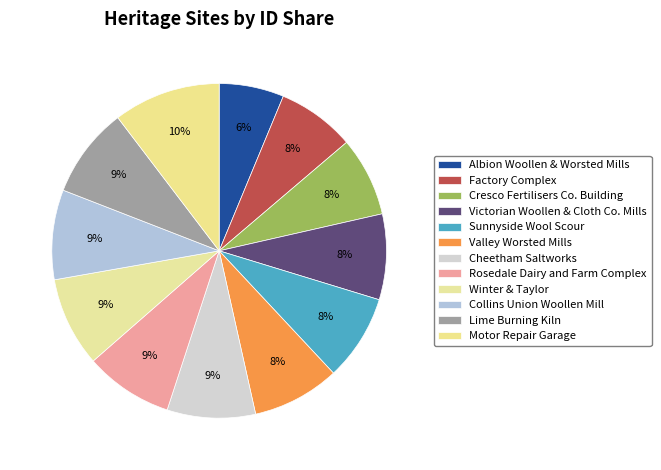

Which category has the smallest portion of the pie?

Albion Woollen & Worsted Mills